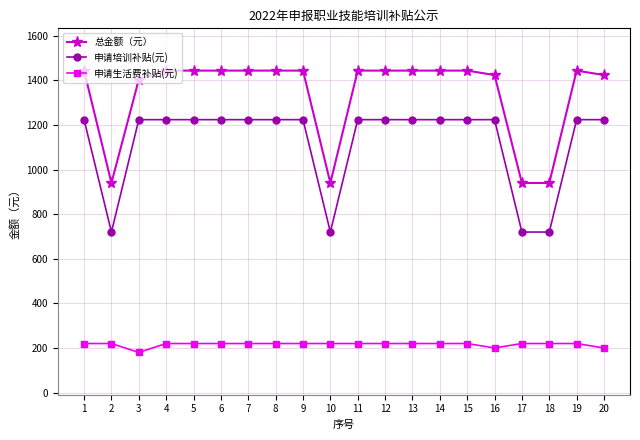

Reading right to left, transcribe all the data shown in this chart.

总金额（元）: 20=1424	19=1444	18=940	17=940	16=1424	15=1444	14=1444	13=1444	12=1444	11=1444	10=940	9=1444	8=1444	7=1444	6=1444	5=1444	4=1444	3=1404	2=940	1=1444
申请培训补贴(元): 20=1224	19=1224	18=720	17=720	16=1224	15=1224	14=1224	13=1224	12=1224	11=1224	10=720	9=1224	8=1224	7=1224	6=1224	5=1224	4=1224	3=1224	2=720	1=1224
申请生活费补贴(元): 20=200	19=220	18=220	17=220	16=200	15=220	14=220	13=220	12=220	11=220	10=220	9=220	8=220	7=220	6=220	5=220	4=220	3=180	2=220	1=220